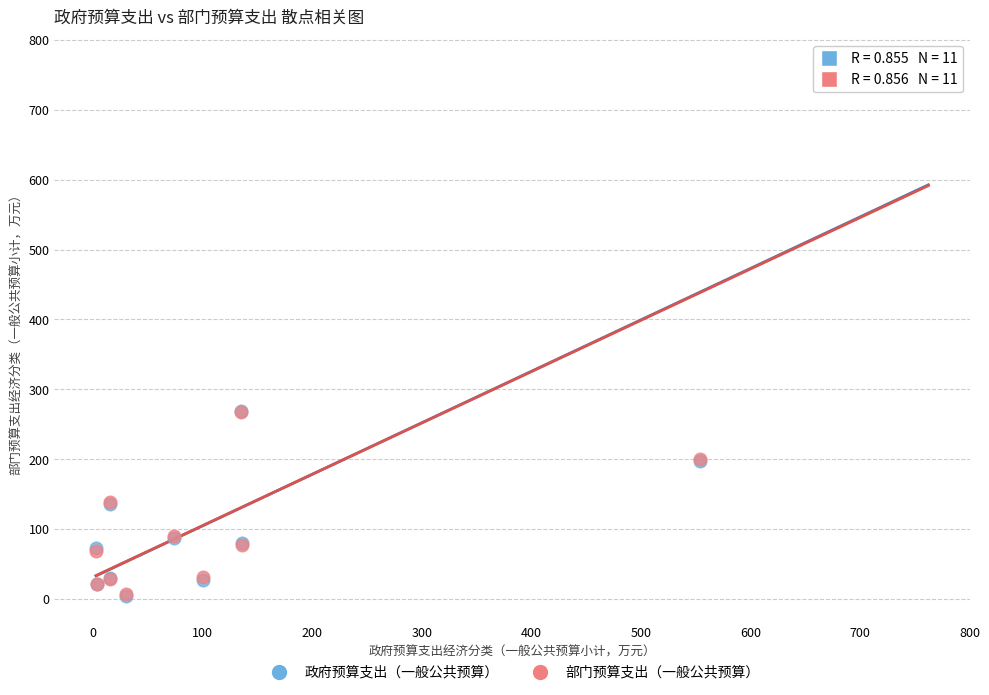

What are all the series names shown in the legend?

政府预算支出（一般公共预算）, 部门预算支出（一般公共预算）